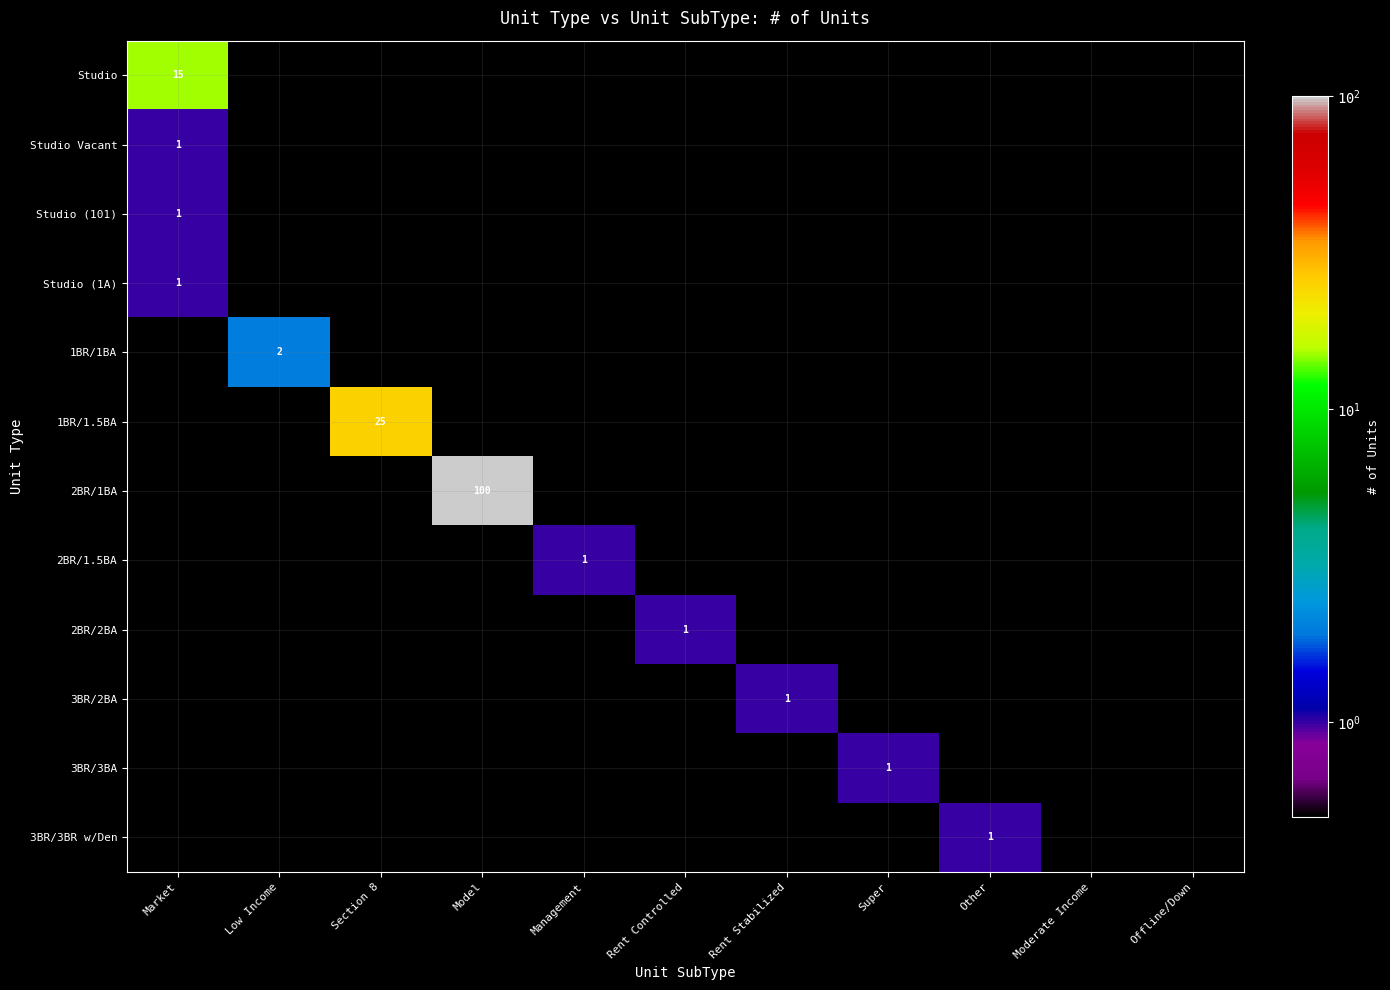

Rank the series by their maximum value, from lowest to highest.

Studio Vacant, Studio (101), Studio (1A), 2BR/1.5BA, 2BR/2BA, 3BR/2BA, 3BR/3BA, 3BR/3BR w/Den, 1BR/1BA, Studio, 1BR/1.5BA, 2BR/1BA